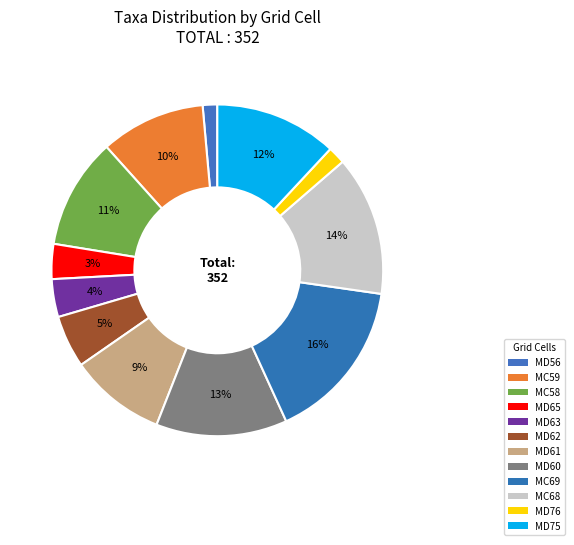

To the nearest percent, what is the average slice percentage?

8%